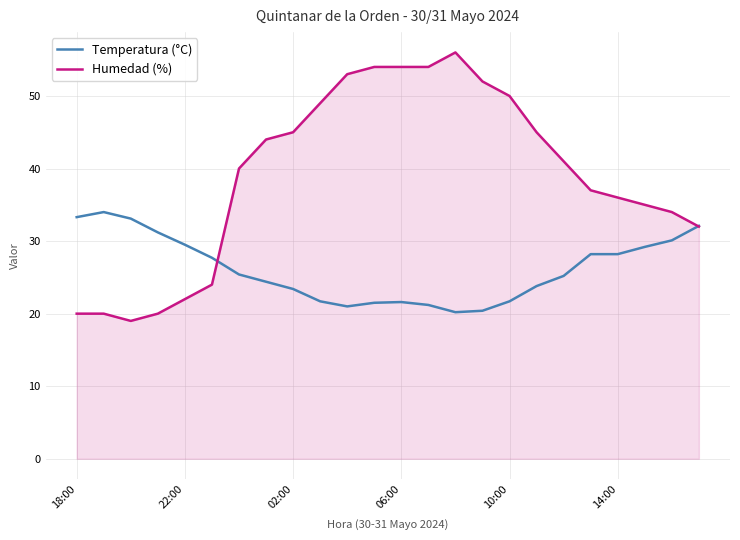

What is the maximum value for Humedad (%)?

56.0